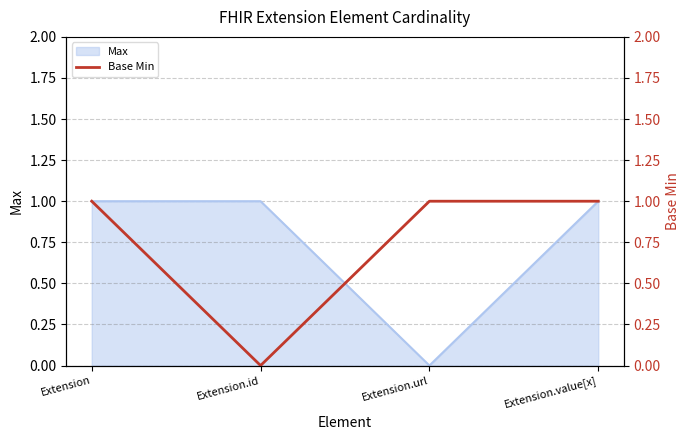

Which category has the lowest value in the Max series?

Extension.url